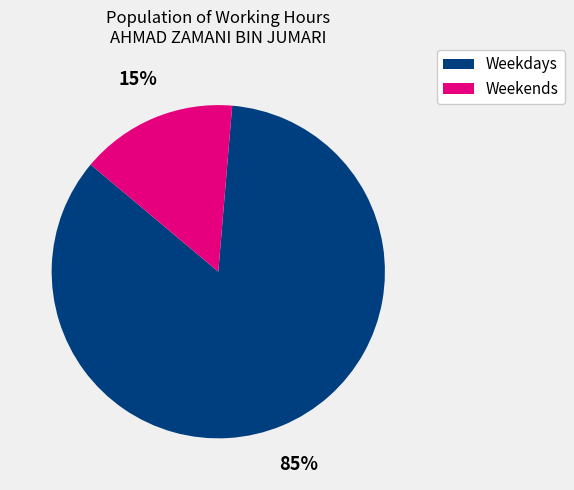

Count the number of slices in the pie.

2